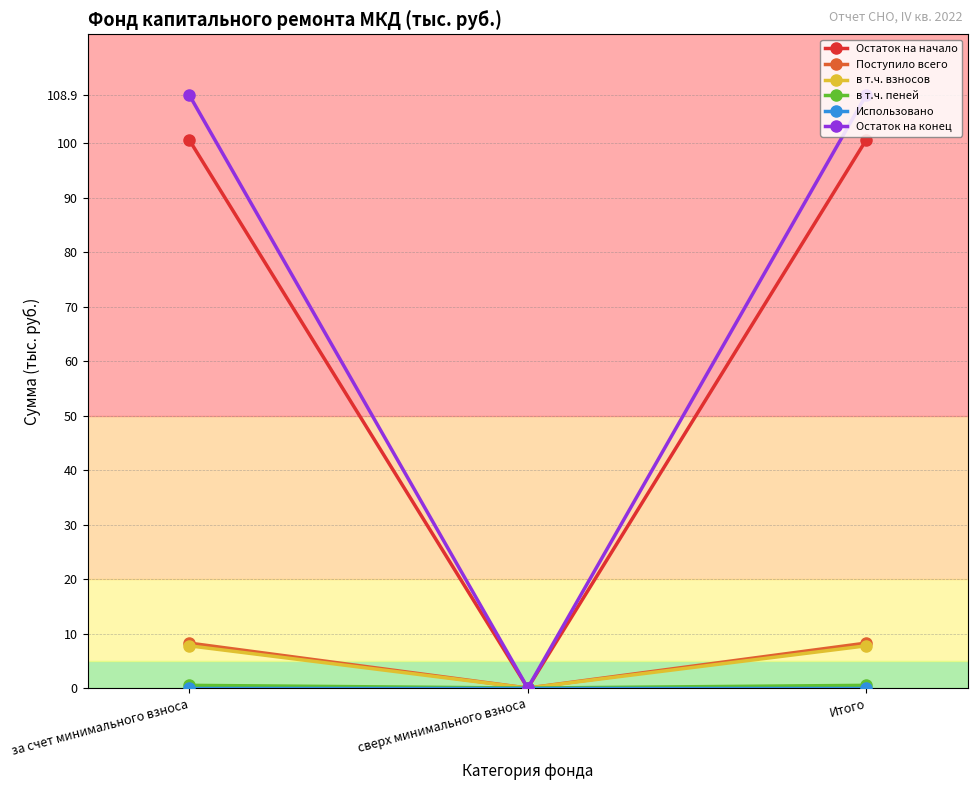

At which label does Остаток на конец reach its minimum?

сверх минимального взноса